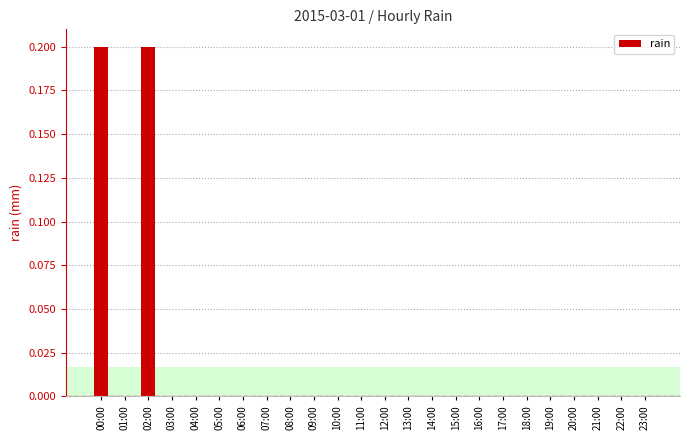

True or false: the data shows 0.0 at 07:00.

True